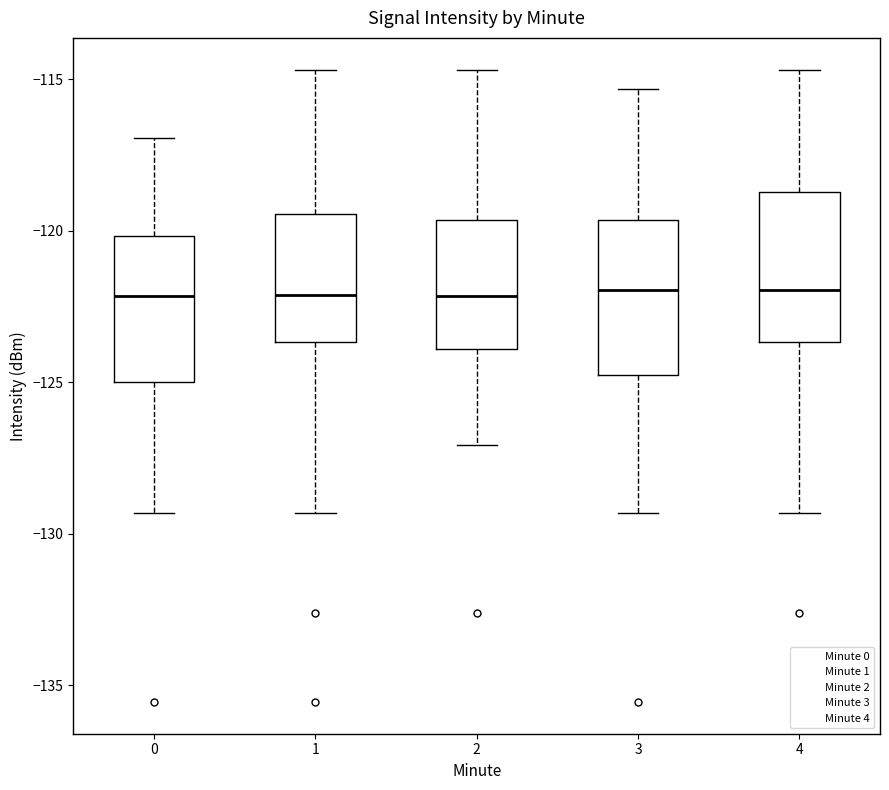

Where is the upper edge of the box at x = 3 on the y-axis? The values are not printed on the chart, so give them approximately, as read against the axis.

-119.5